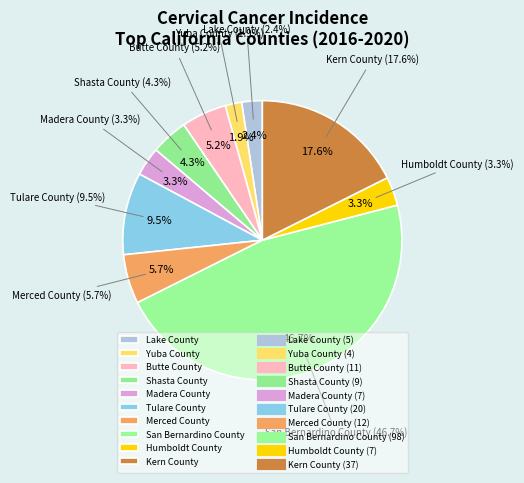

To the nearest percent, what is the combined percentage of San Bernardino County and Kern County?

64%